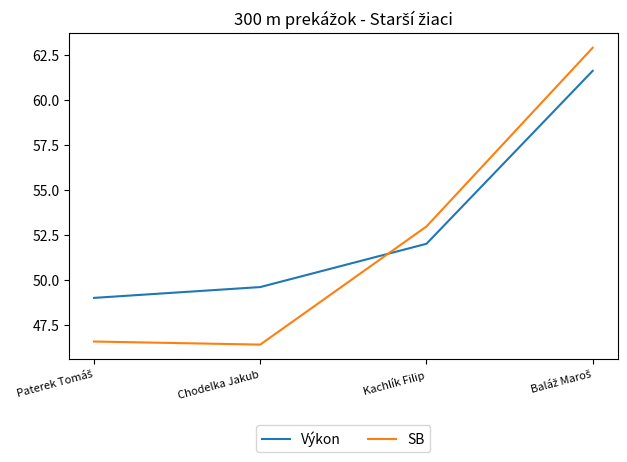

What is the greatest value displayed?

62.9